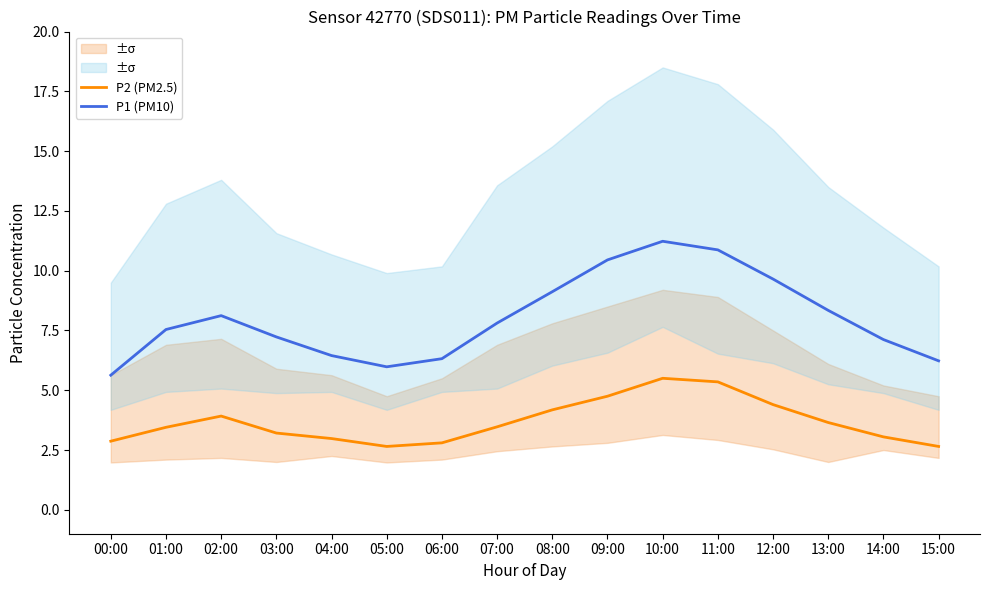

What is the sum of all P1 (PM10) values?

128.1